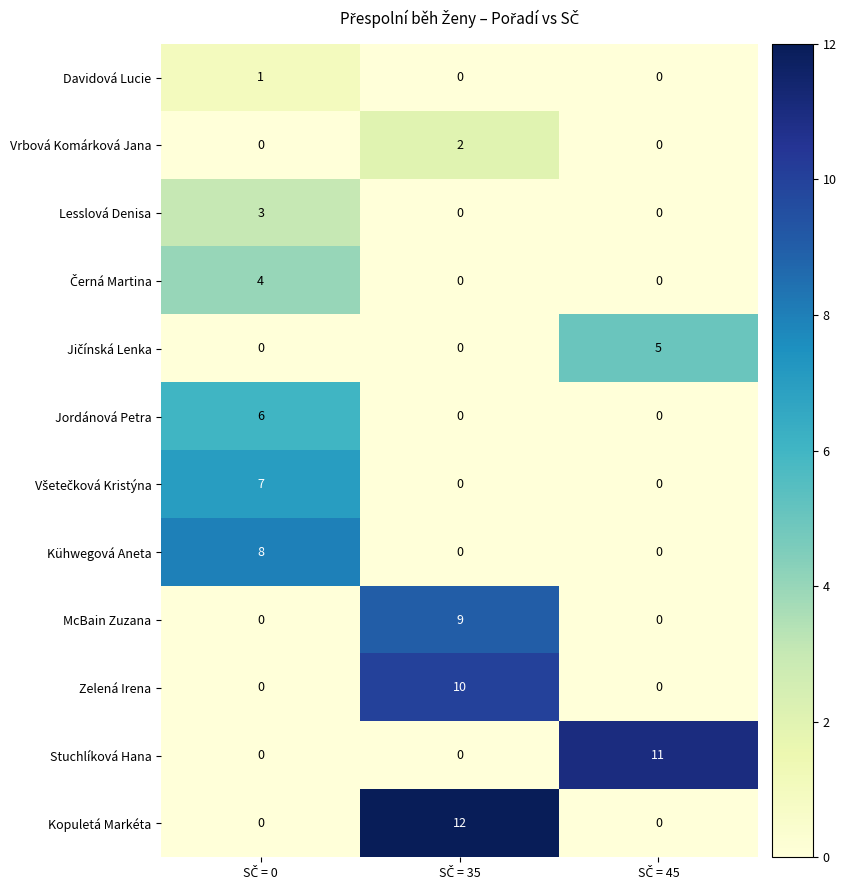

Which series has the largest total across all categories?

Kopuletá Markéta